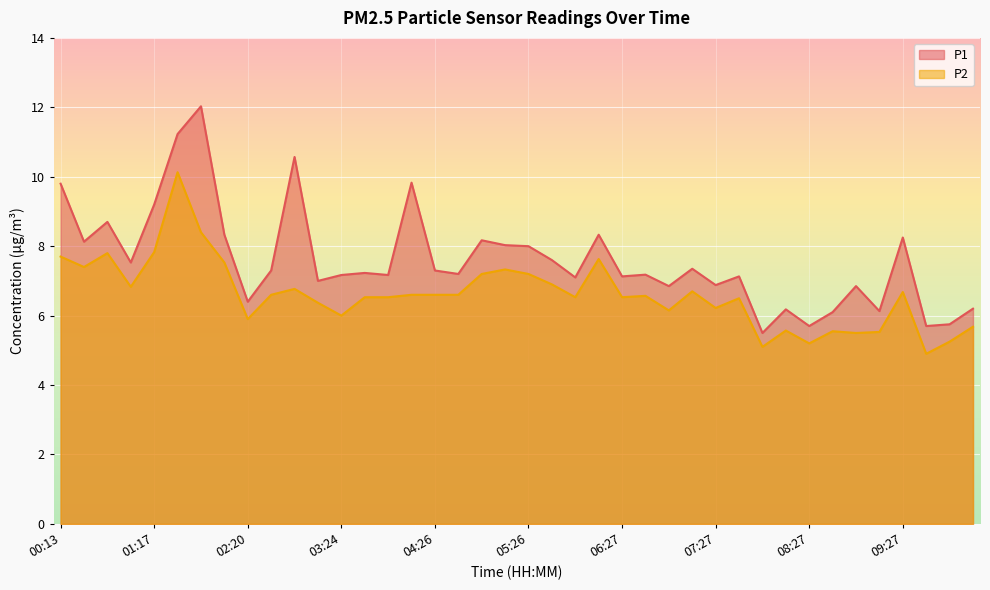

At which category does P2 reach its first local valley?

00:29